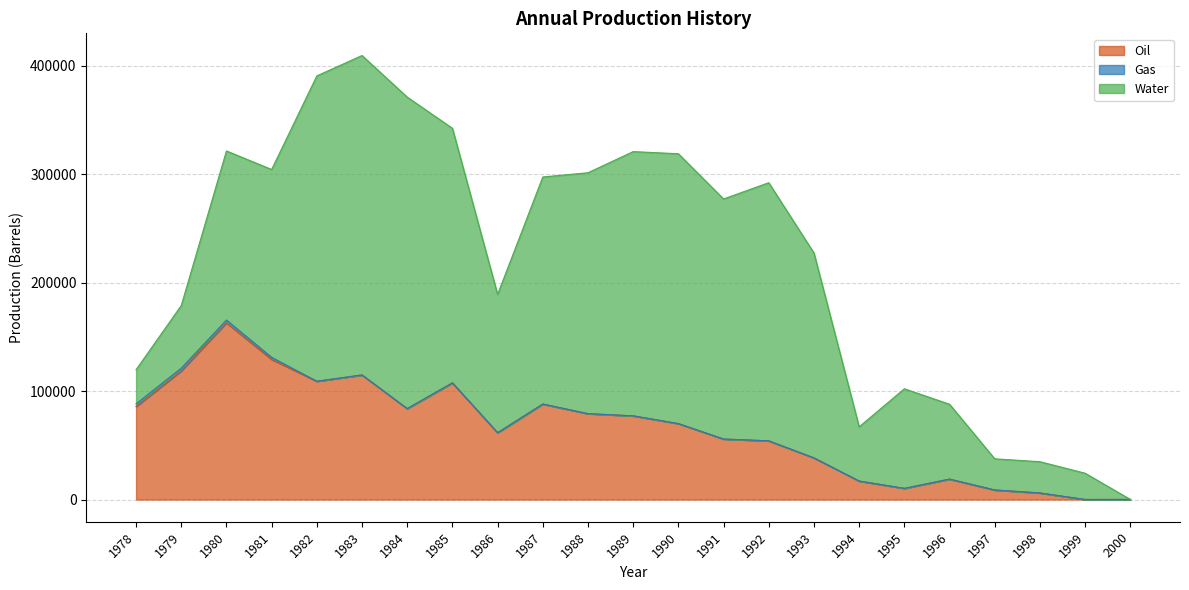

What is the value of the Oil point at the 5th from the left?

109119